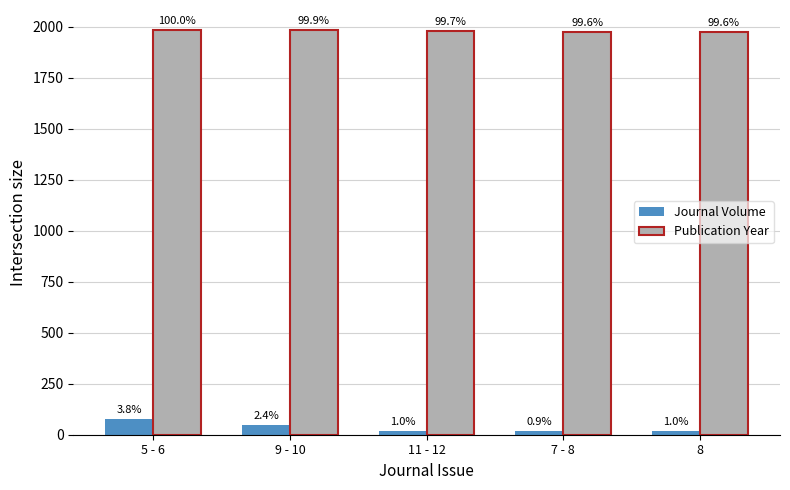

How many bars are there in total?

10